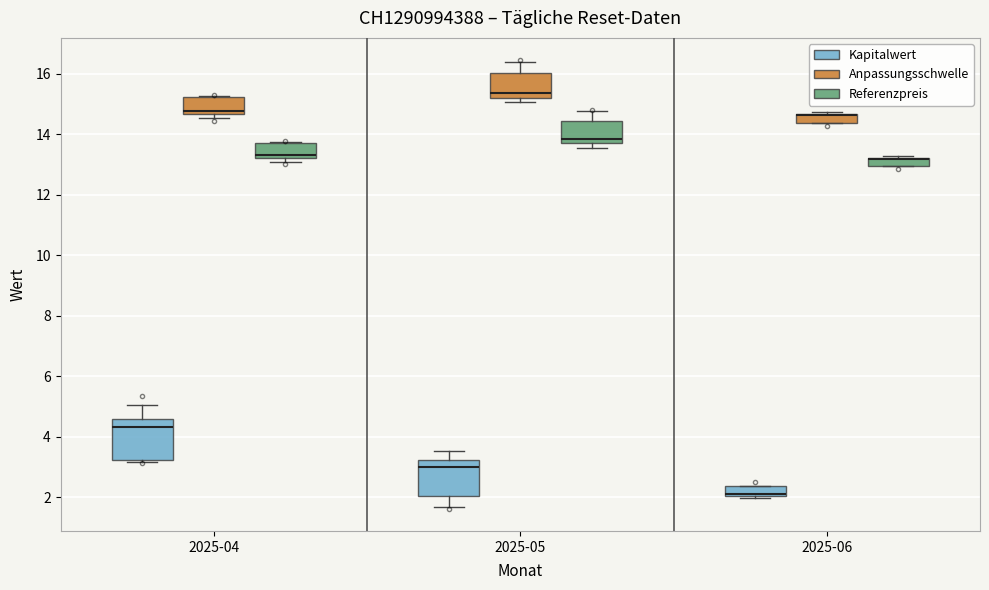

Where is the upper edge of the box for 2025-06 (Kapitalwert) on the y-axis? The values are not printed on the chart, so give them approximately, as read against the axis.

2.4